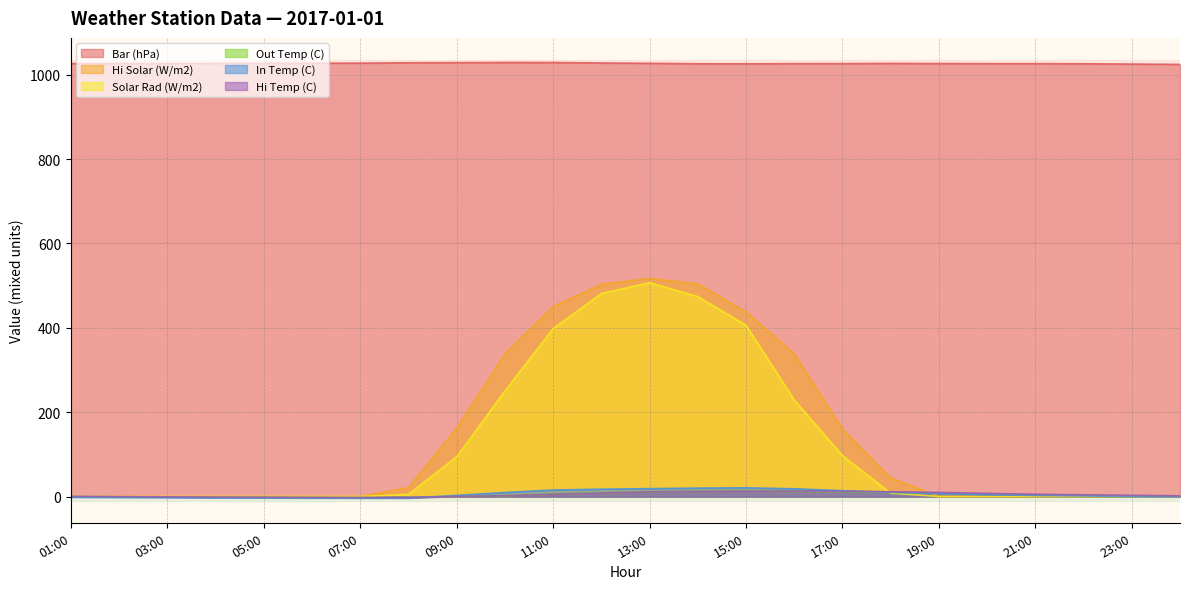

At which category is the sum across all series the highest?

13:00